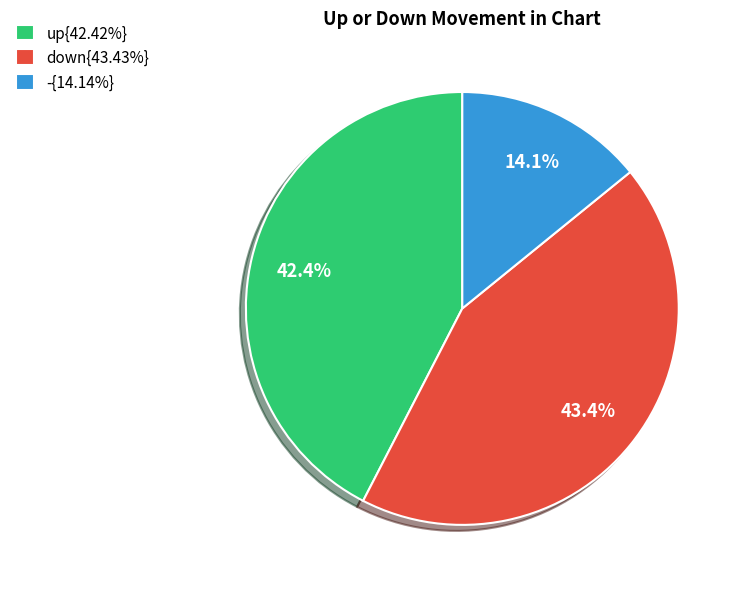

How much of the chart is everything except up{42.42%}?

57.6%